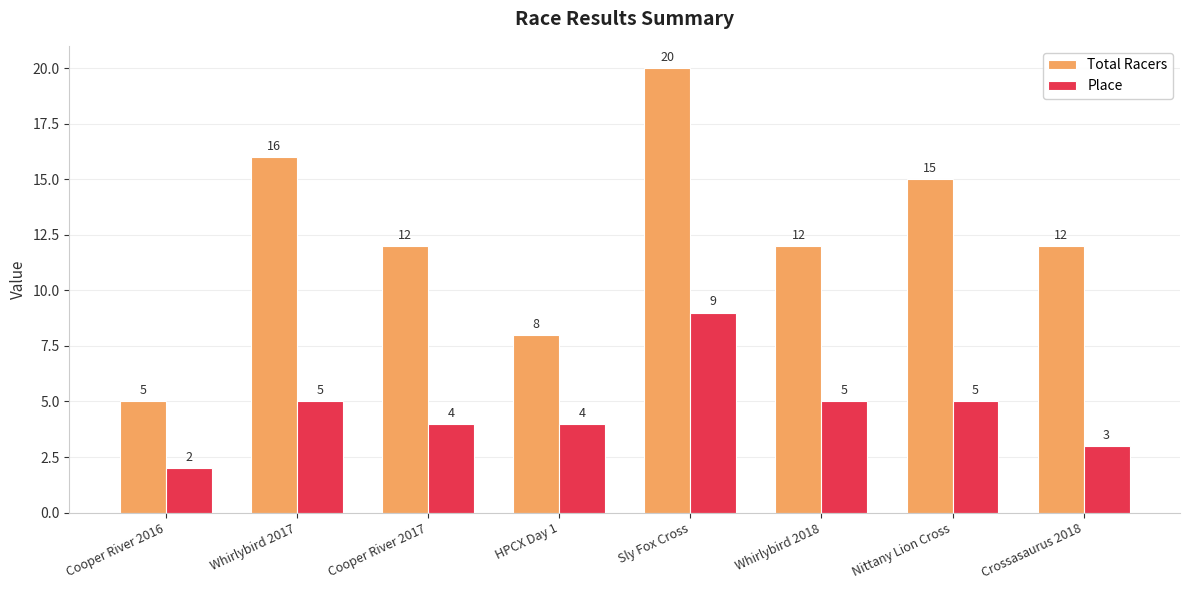

What is the sum of the Place values at Nittany Lion Cross and Cooper River 2016?

7